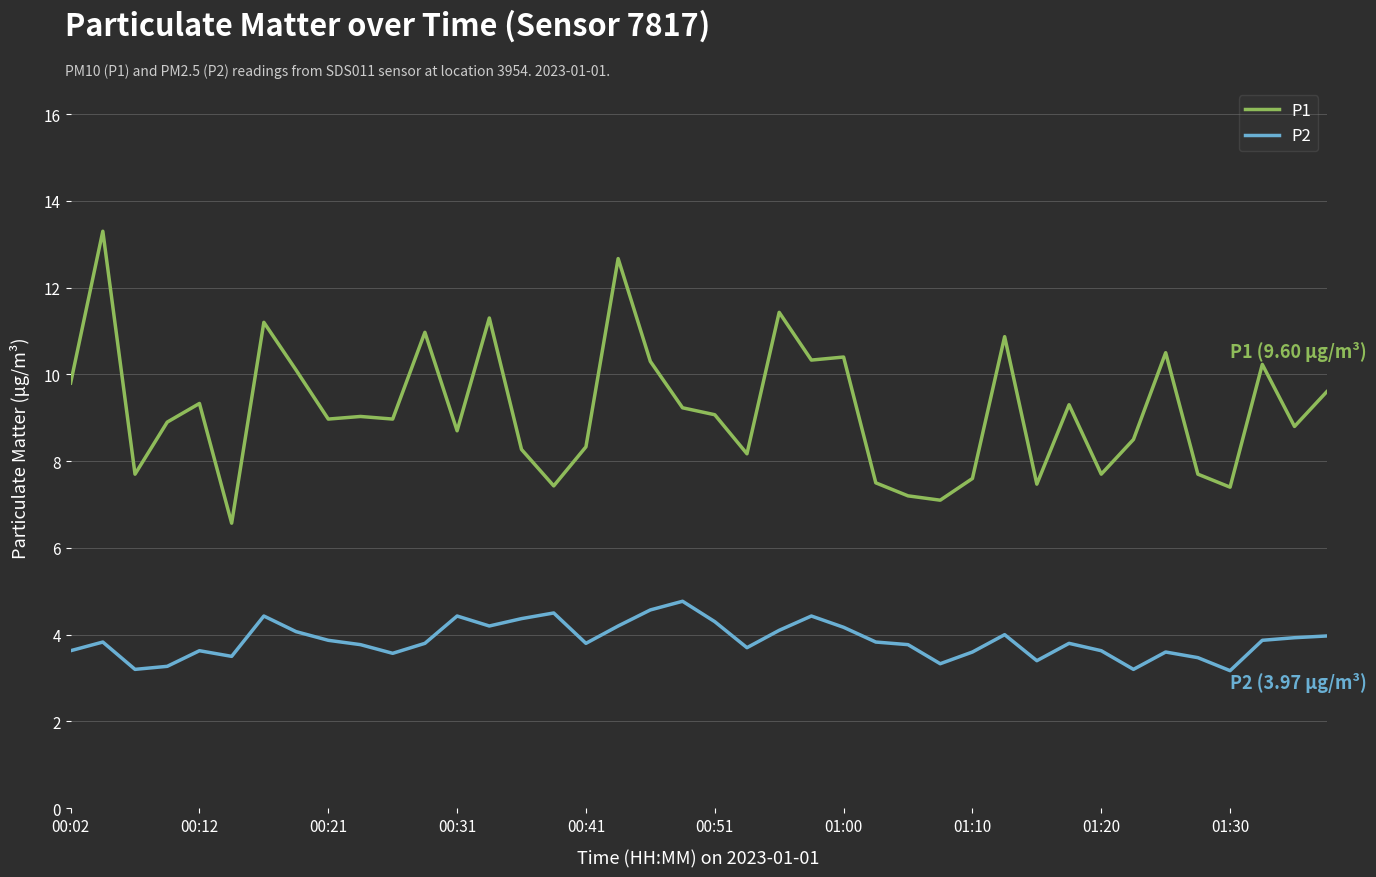

Which series has the largest range (max minus min)?

P1